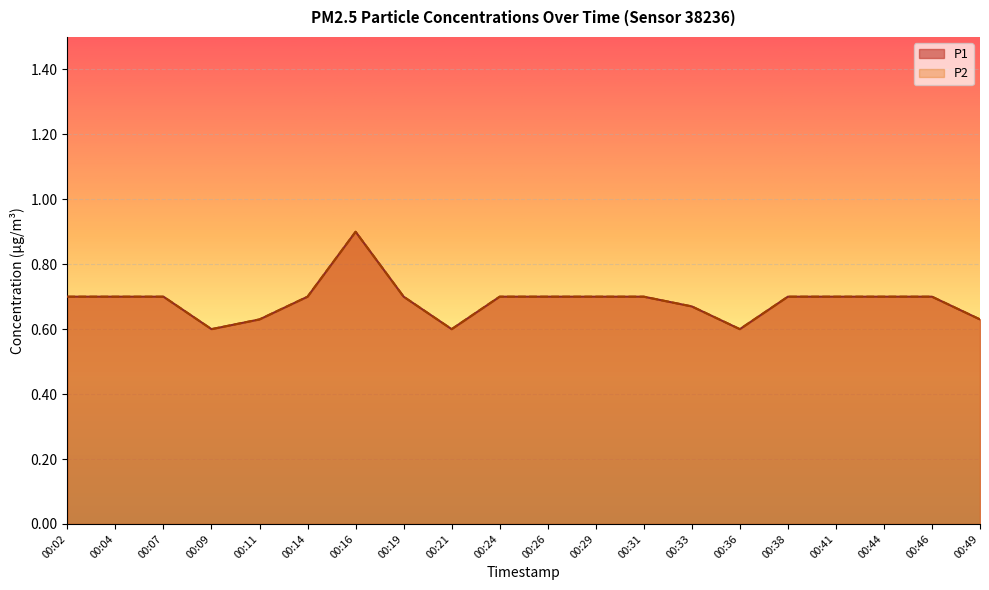

What is the lowest value of the P2 series?

0.6